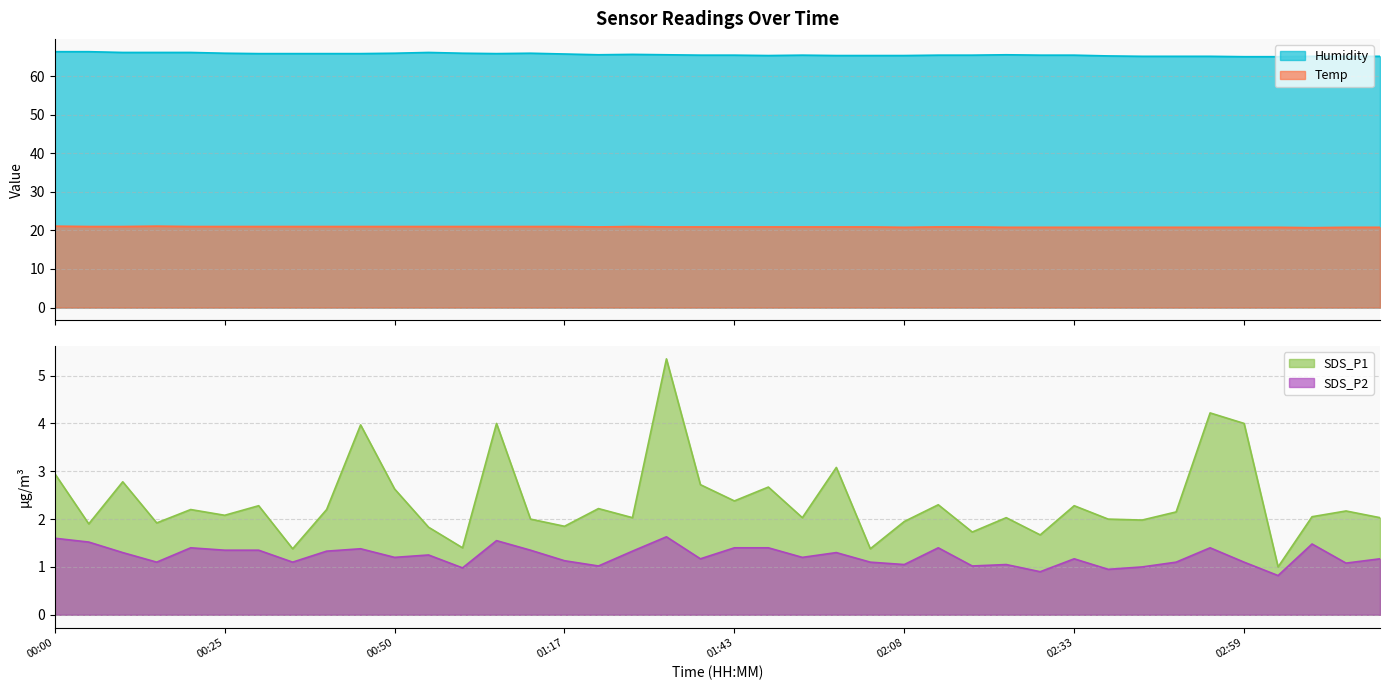

True or false: Temp and SDS_P1 intersect in this chart.

False